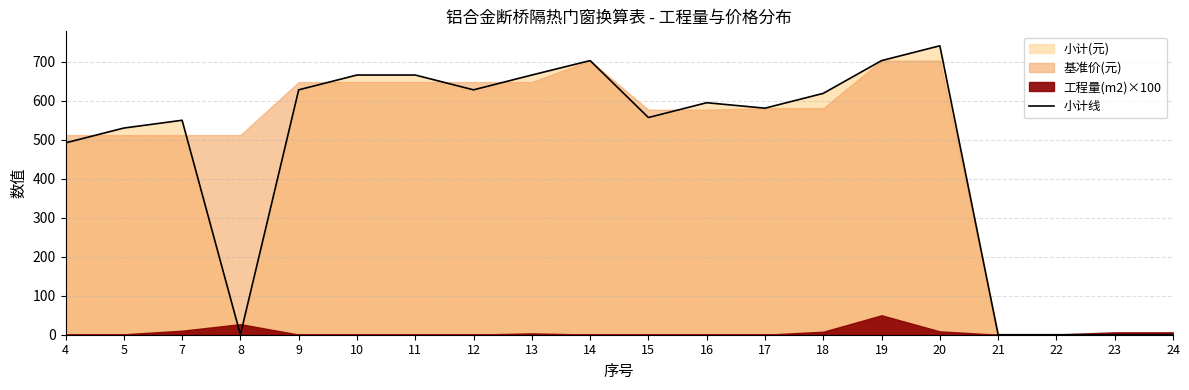

Reading left to right, what are all the values shown in this chart?

4=492	5=530	7=550	8=0	9=628	10=666	11=666	12=628	13=666	14=703	15=557	16=595	17=581	18=619	19=703	20=741	21=0	22=0	23=0	24=0